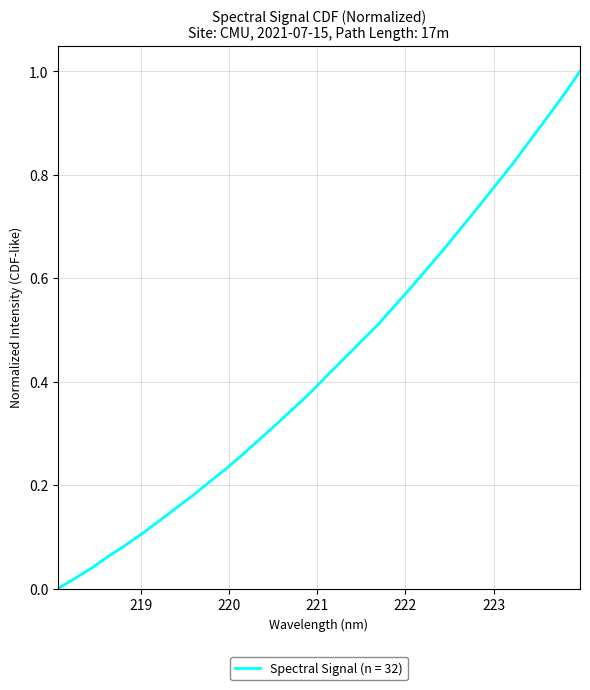

Where is the data nearest to the value 0?

218.0596